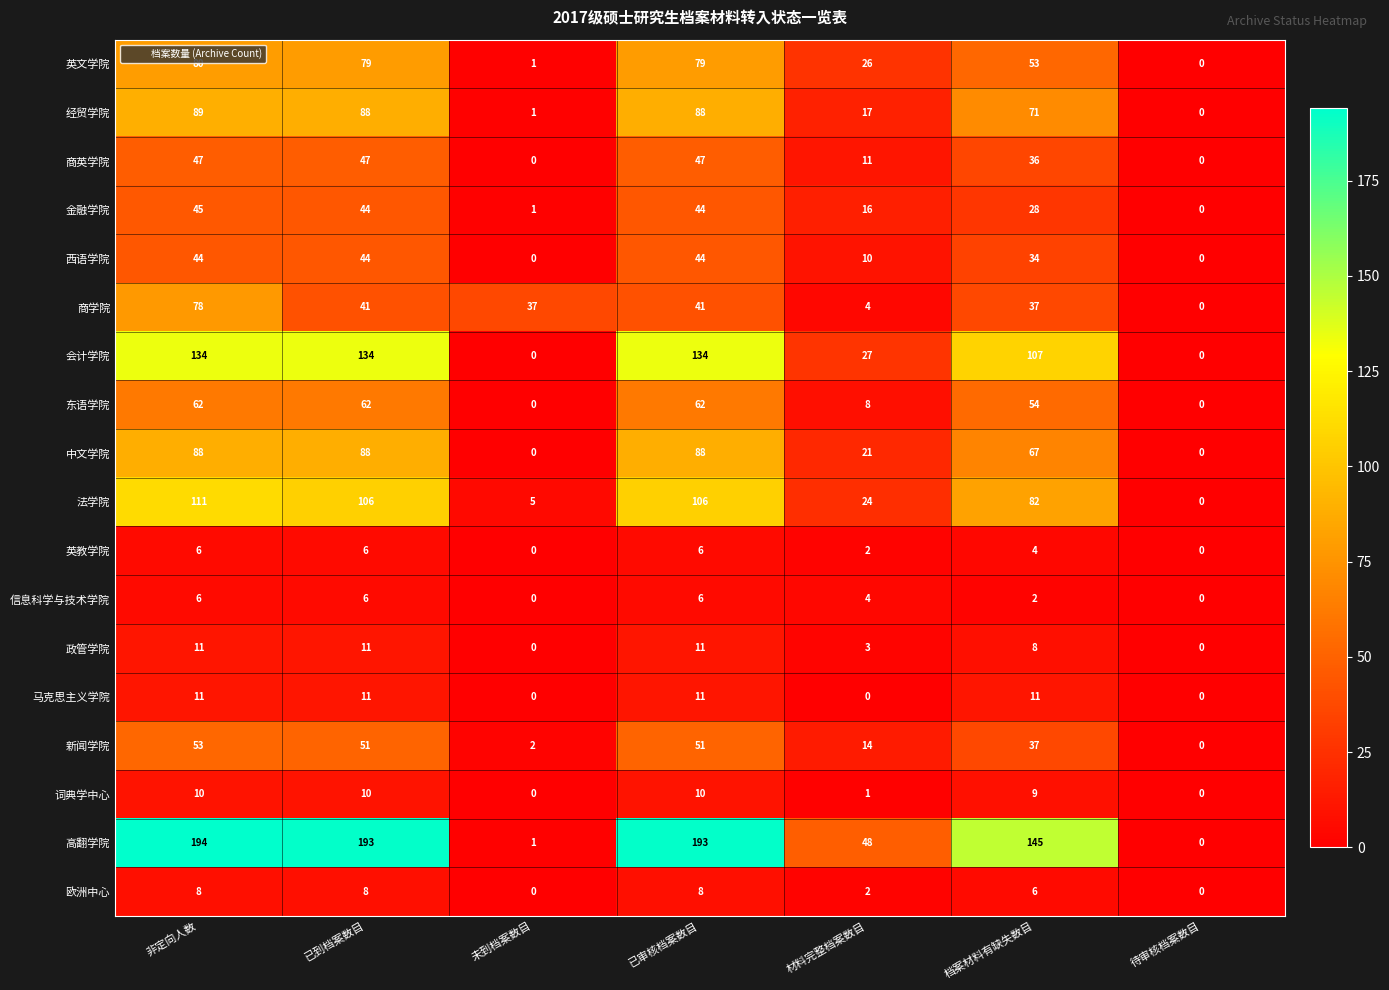

What is the difference between the second highest and second lowest values in the 英教学院 series?

6